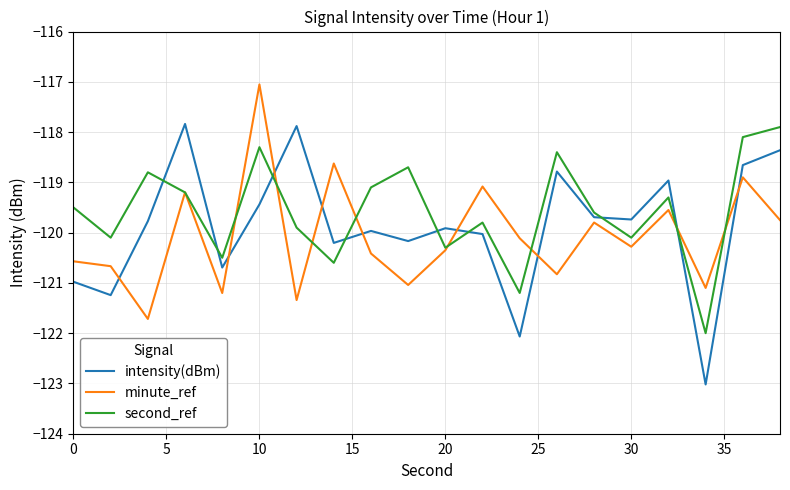

Which series ends up on top after the final intersection of second_ref and intensity(dBm)?

second_ref